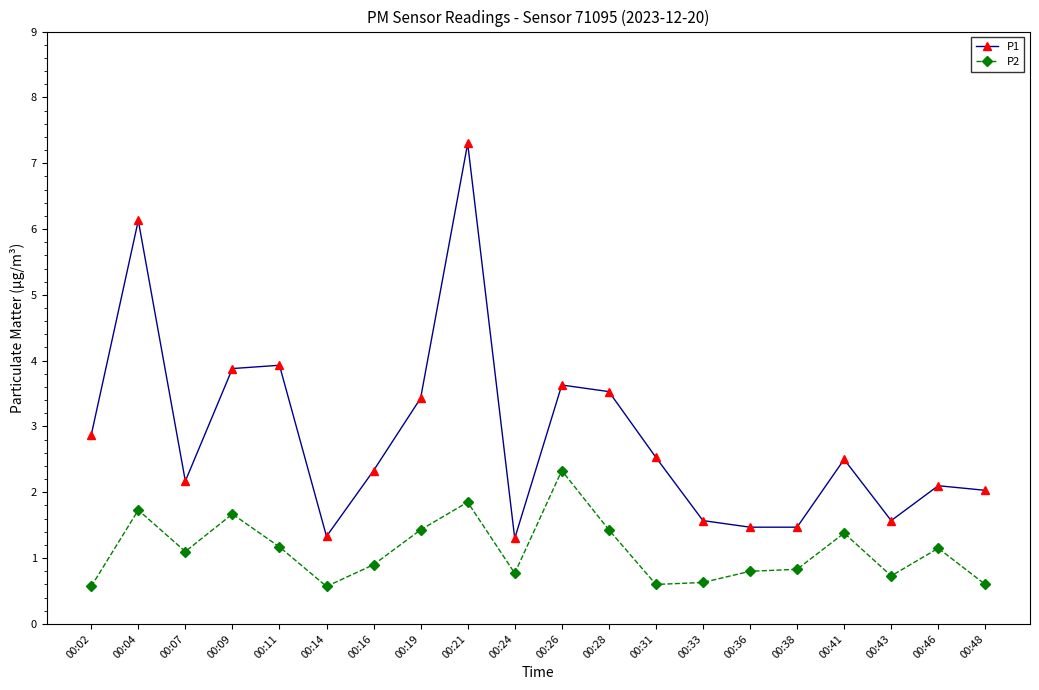

Is this an area chart (filled region under the line)?

No